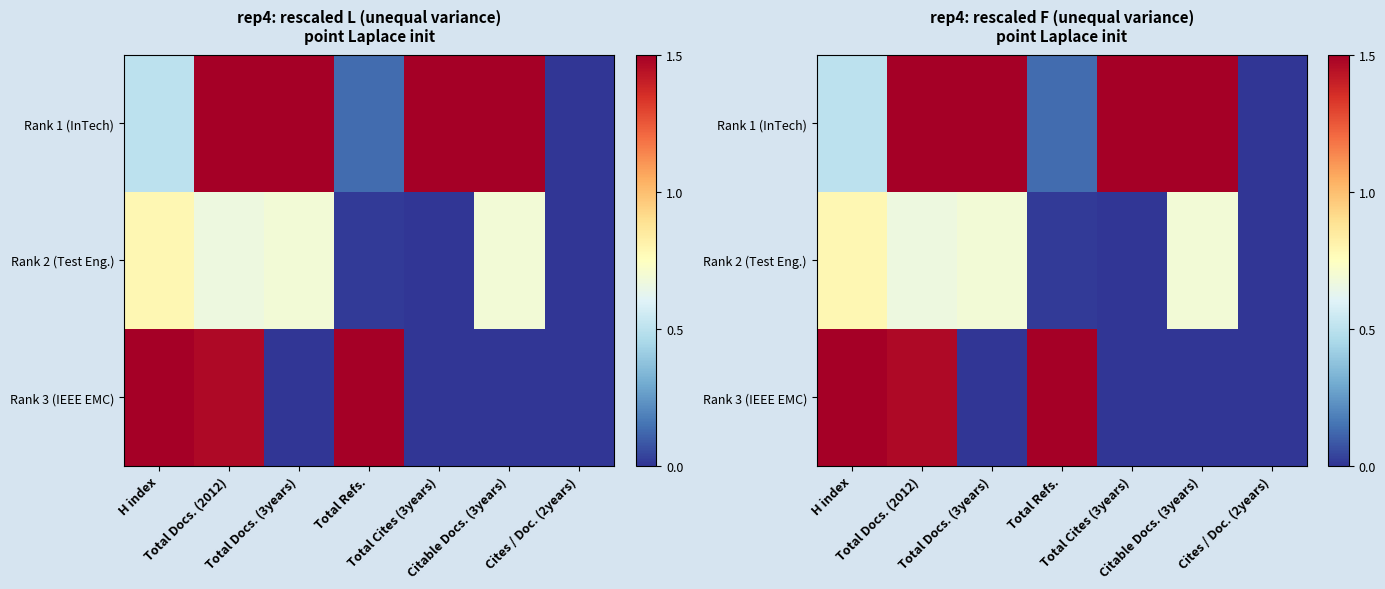

At which label does Rank 1 (InTech) reach its minimum?

Cites / Doc. (2years)